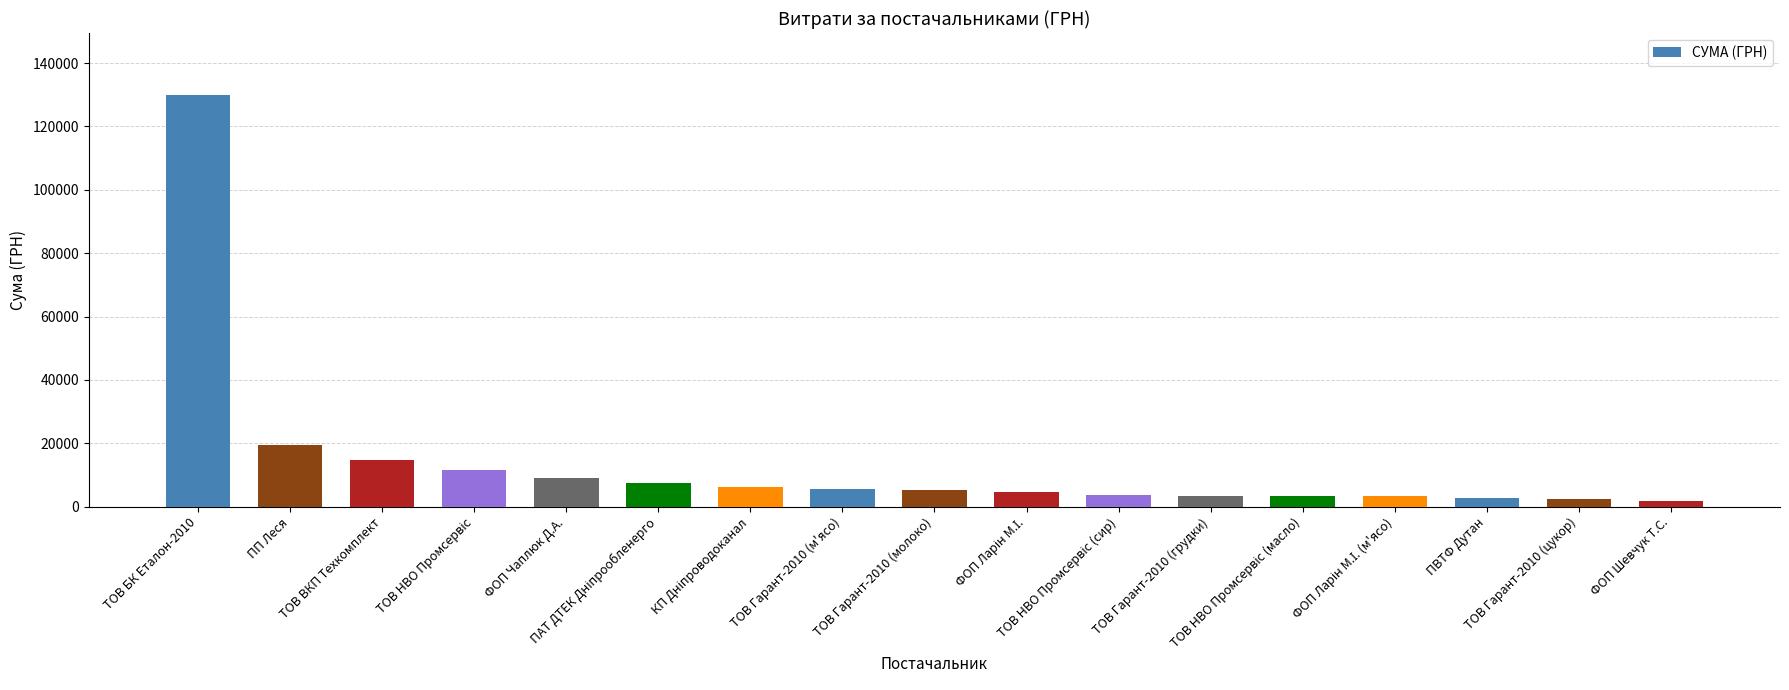

At which category does the chart reach its peak across all series?

ТОВ БК Еталон-2010